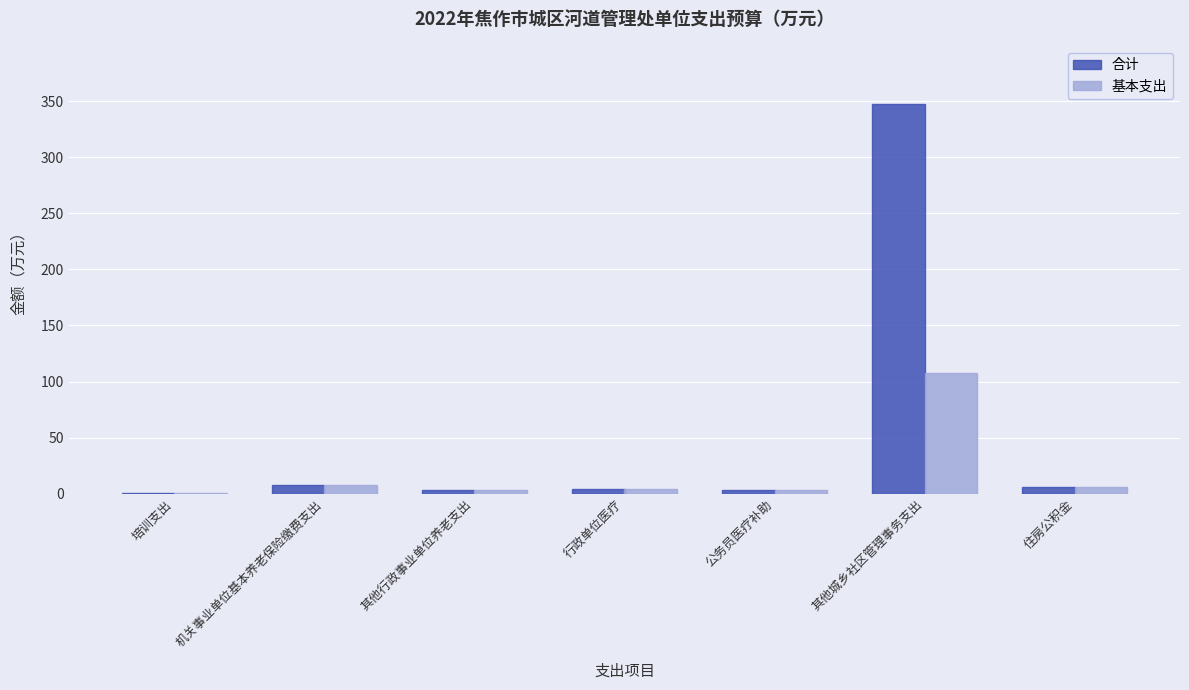

What is the difference between the 合计 values at 住房公积金 and 机关事业单位基本养老保险缴费支出?

2.0